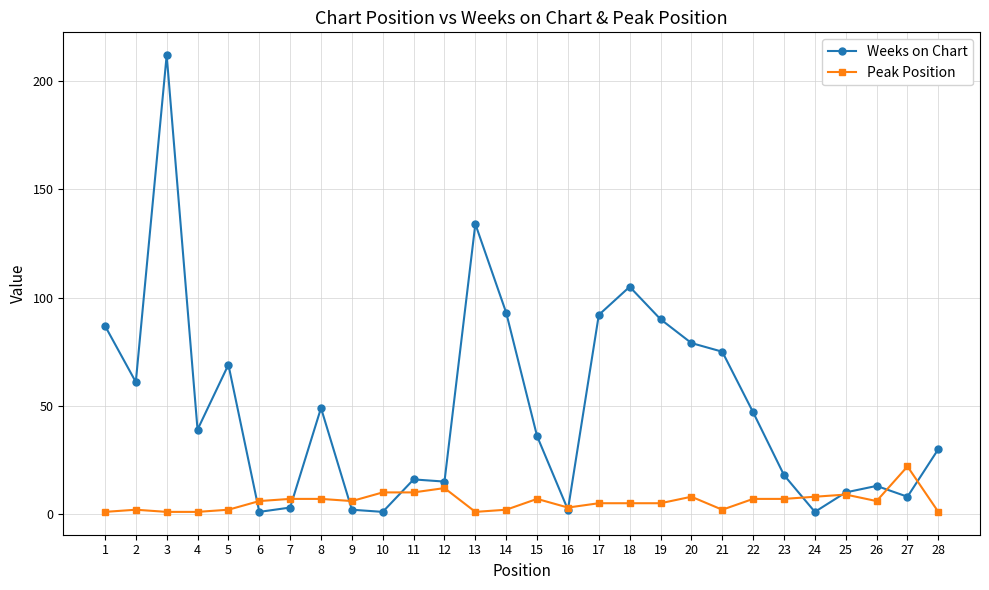

Between which two adjacent categories do Peak Position and Weeks on Chart first intersect?

5 and 6